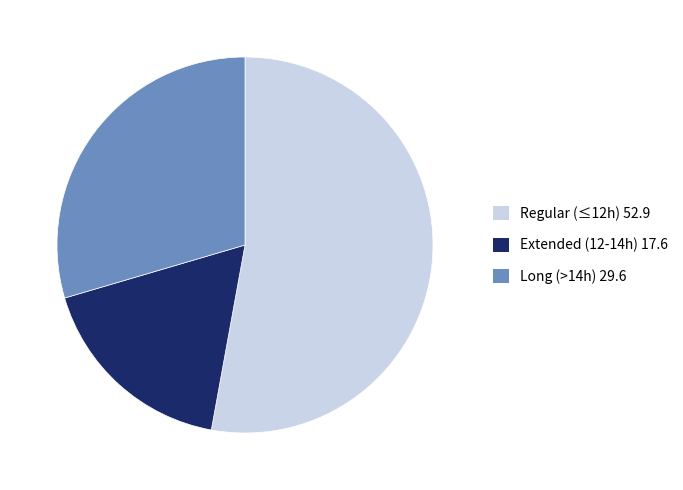

Do Long (>14h) 29.6 and Extended (12-14h) 17.6 together represent more than half of the pie?

No